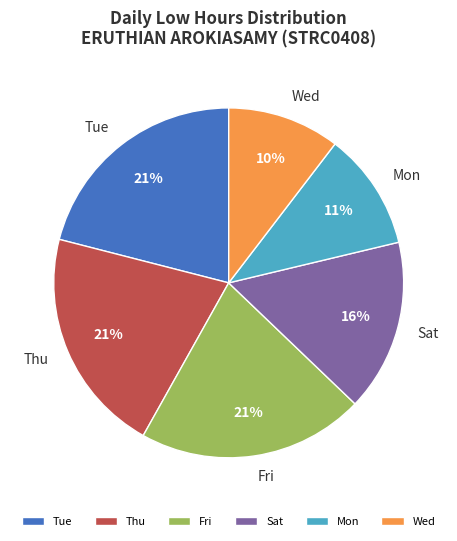

Between Tue and Sat, which is larger?

Tue